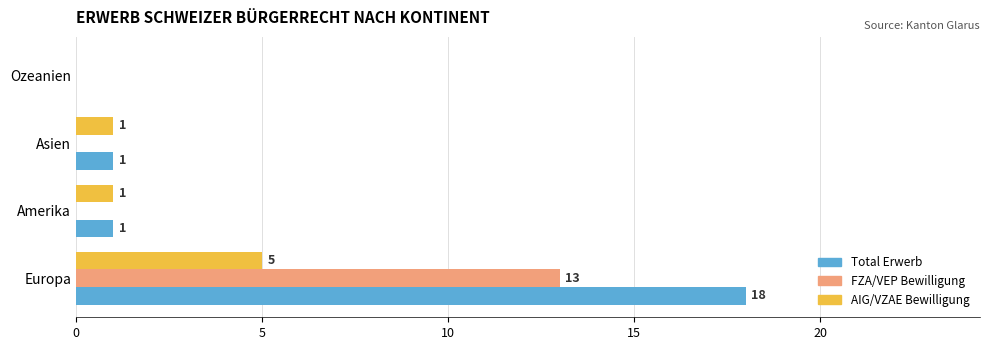

What is the average value of the Total Erwerb series?

5